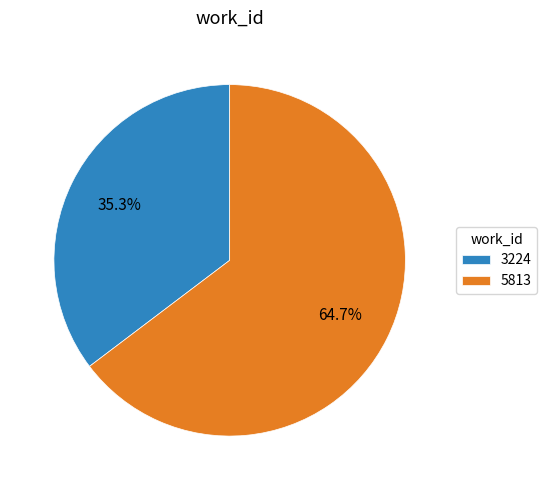

Is 5813 the majority of the pie?

Yes